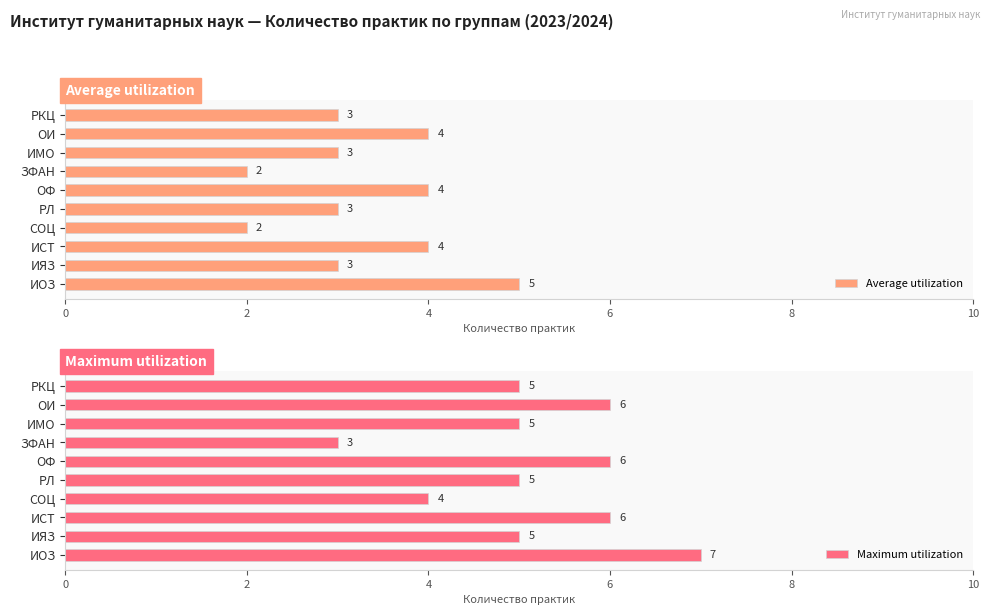

Is it true that Average utilization equals 1 at ИМО?

False